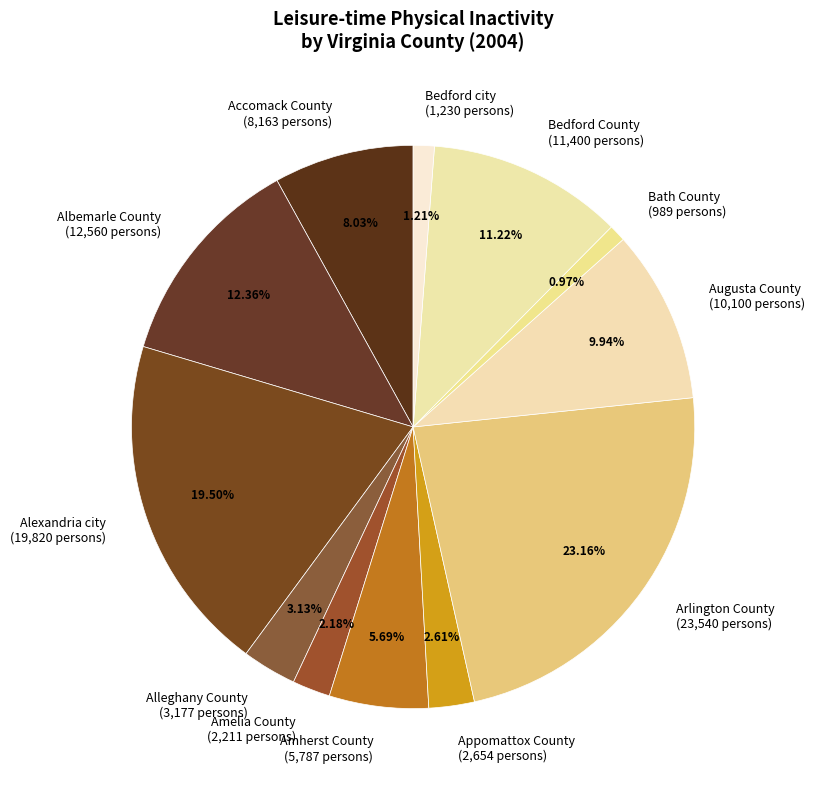

Is Alleghany County the majority of the pie?

No